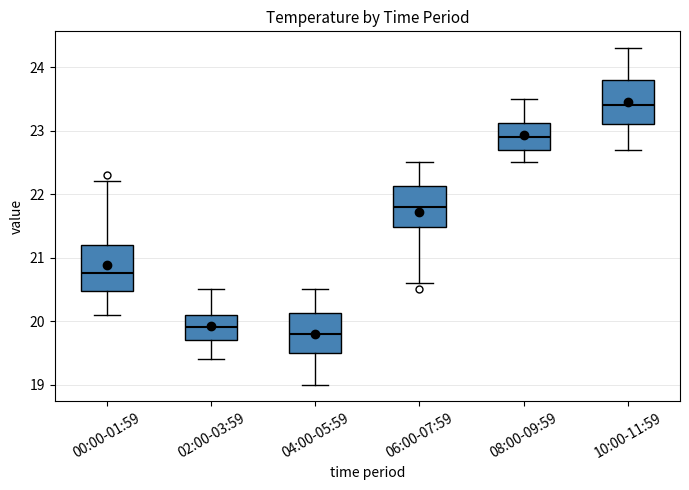

Where is the upper edge of the box for 06:00-07:59 on the y-axis? The values are not printed on the chart, so give them approximately, as read against the axis.

22.1